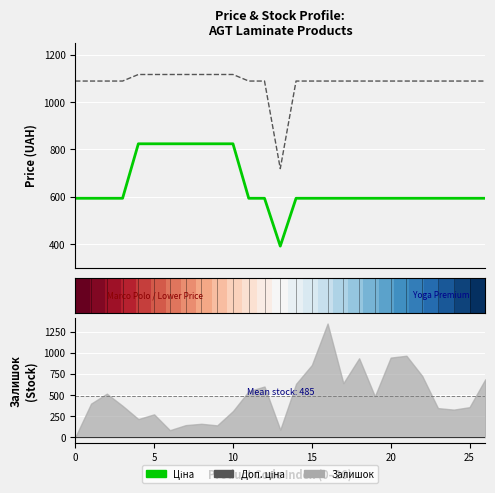

What is the average value of the Доп. ціна series?

1082.3